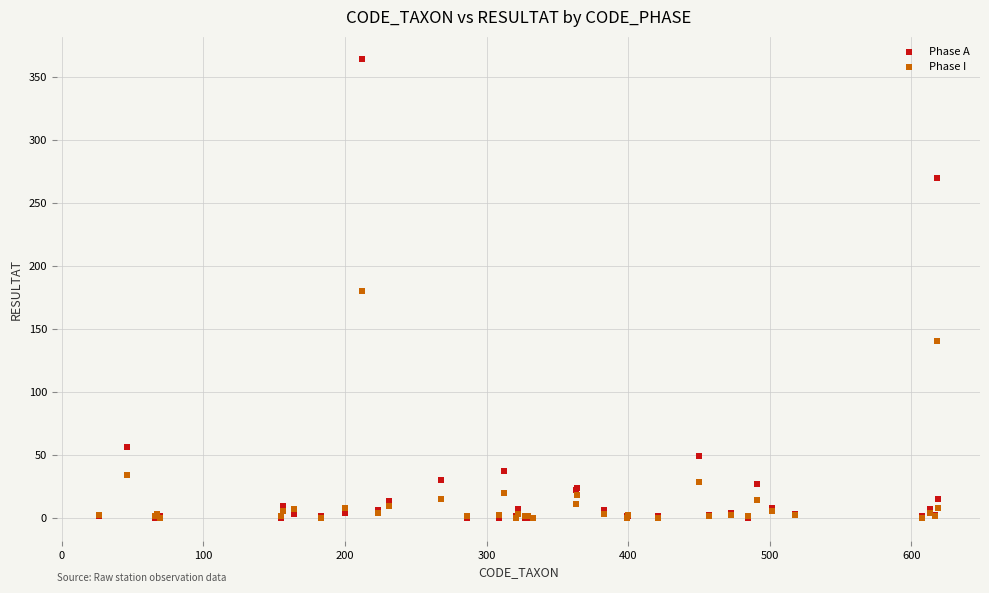

In the Phase I series, what Y value is closest to 90?

140